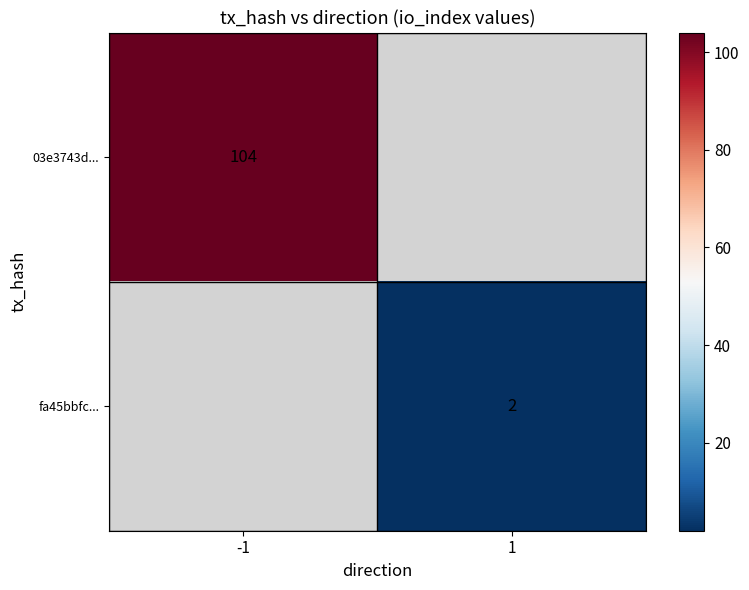

True or false: fa45bbfc... has a value of 3 at 1.

False